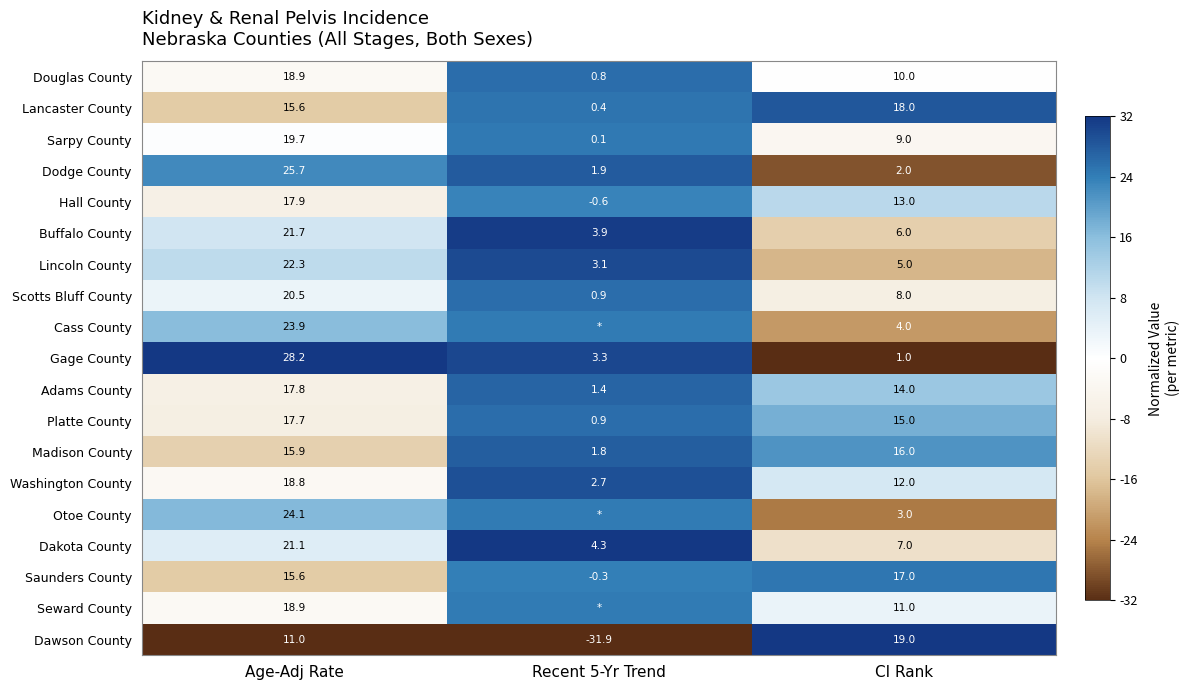

Rank the series at CI Rank from lowest to highest value.

Gage County, Dodge County, Otoe County, Cass County, Lincoln County, Buffalo County, Dakota County, Scotts Bluff County, Sarpy County, Douglas County, Seward County, Washington County, Hall County, Adams County, Platte County, Madison County, Saunders County, Lancaster County, Dawson County